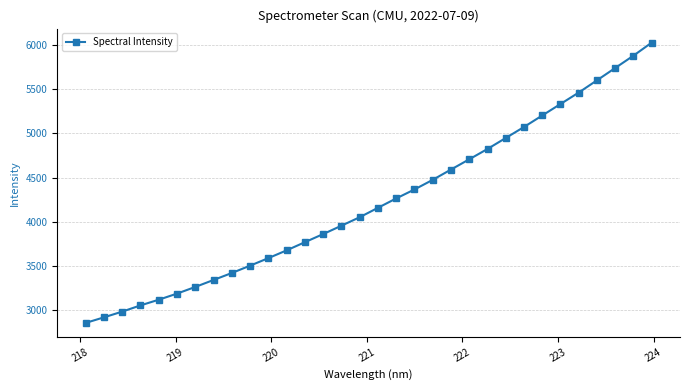

How many data points does each series have?

32